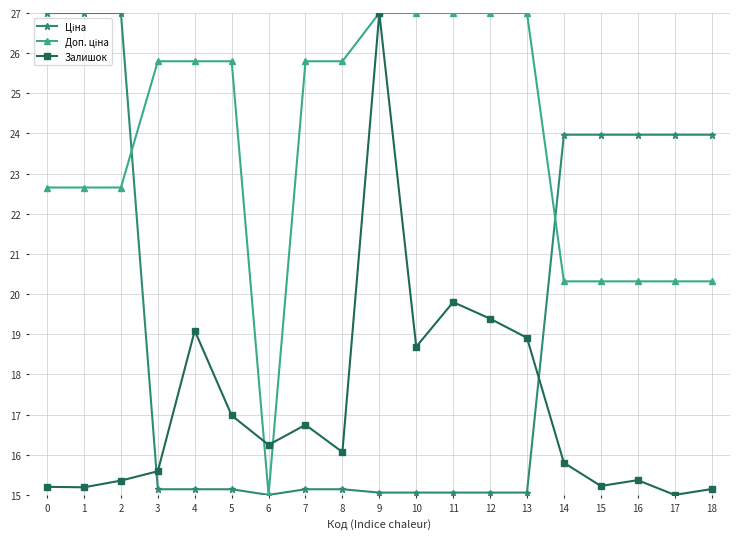

Is it true that Залишок equals 9.2 at 14?

False